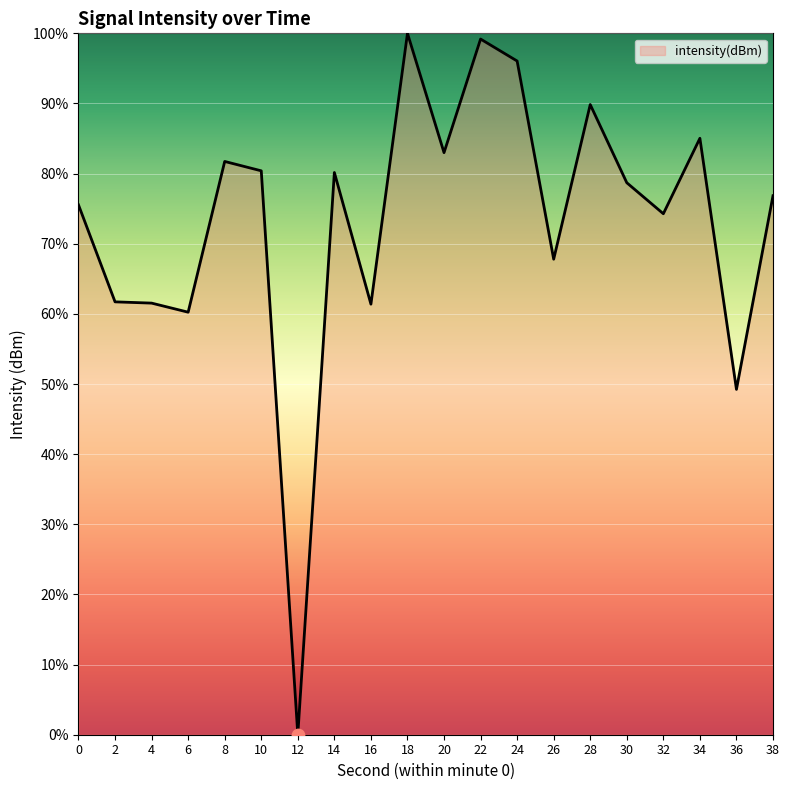

What is the change in value from 16 to 20?

+21.6